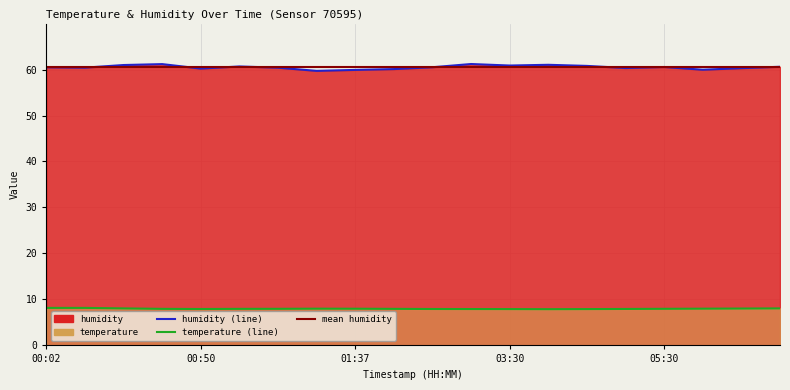

What is the difference between the maximum and minimum values in the humidity series?

1.5